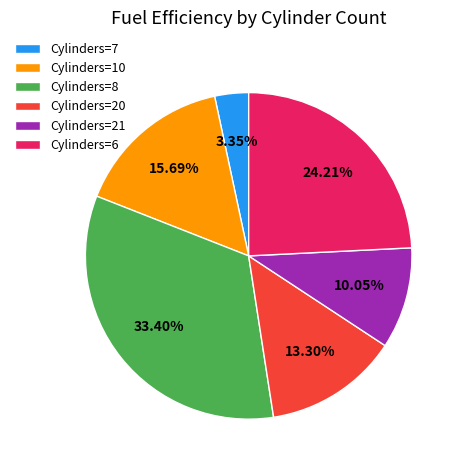

Is the sum of Cylinders=6 and Cylinders=21 greater than half?

No